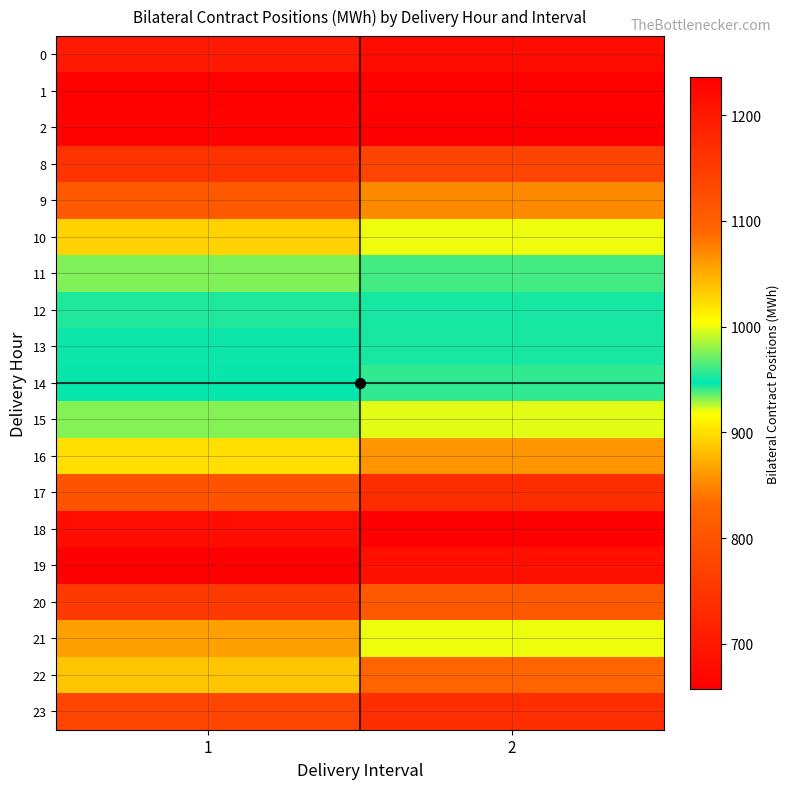

What is the minimum value shown in the chart?

657.7